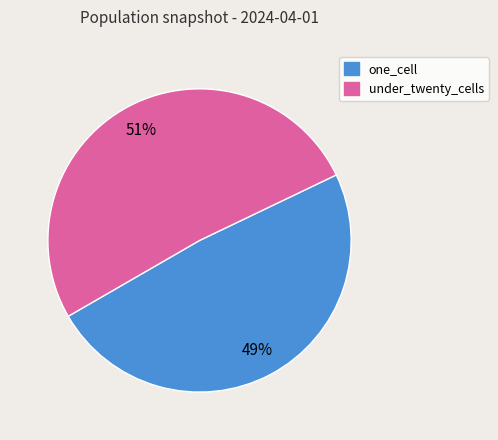

Between under_twenty_cells and one_cell, which is larger?

under_twenty_cells